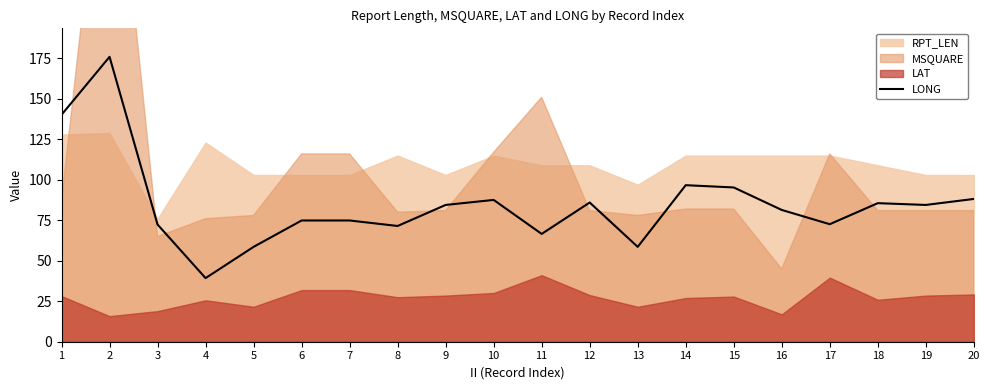

Approximately how many times larger is the value at 15 compared to 3?

1.3